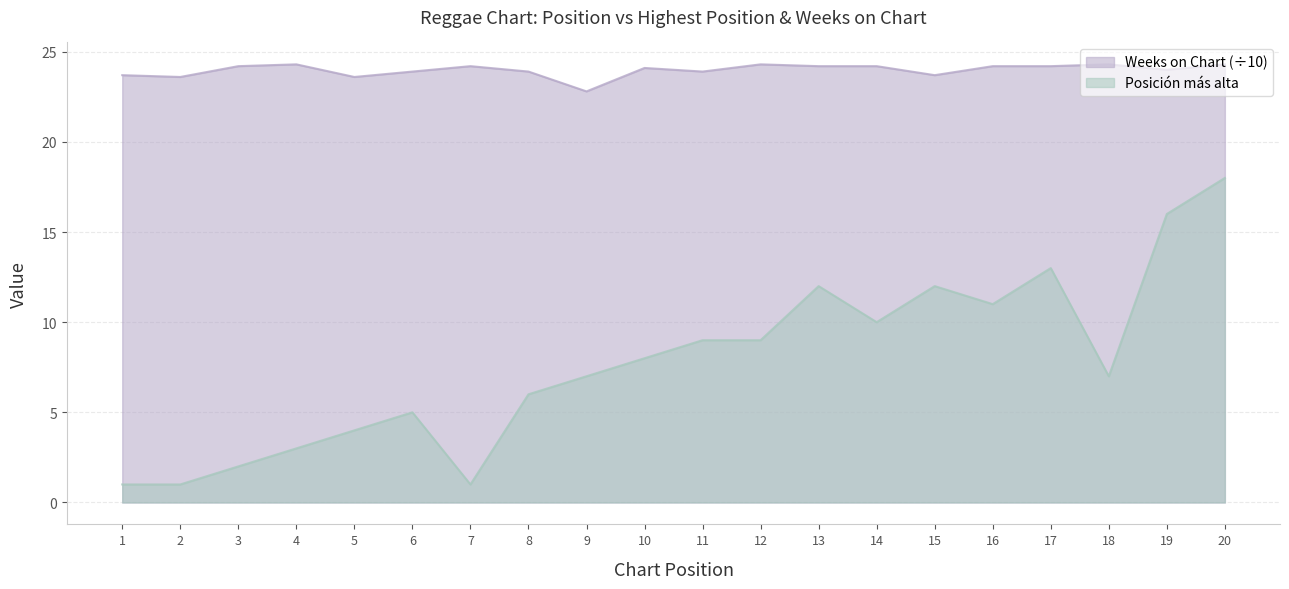

True or false: Posicion mas alta and Weeks on Chart cross at least once.

False